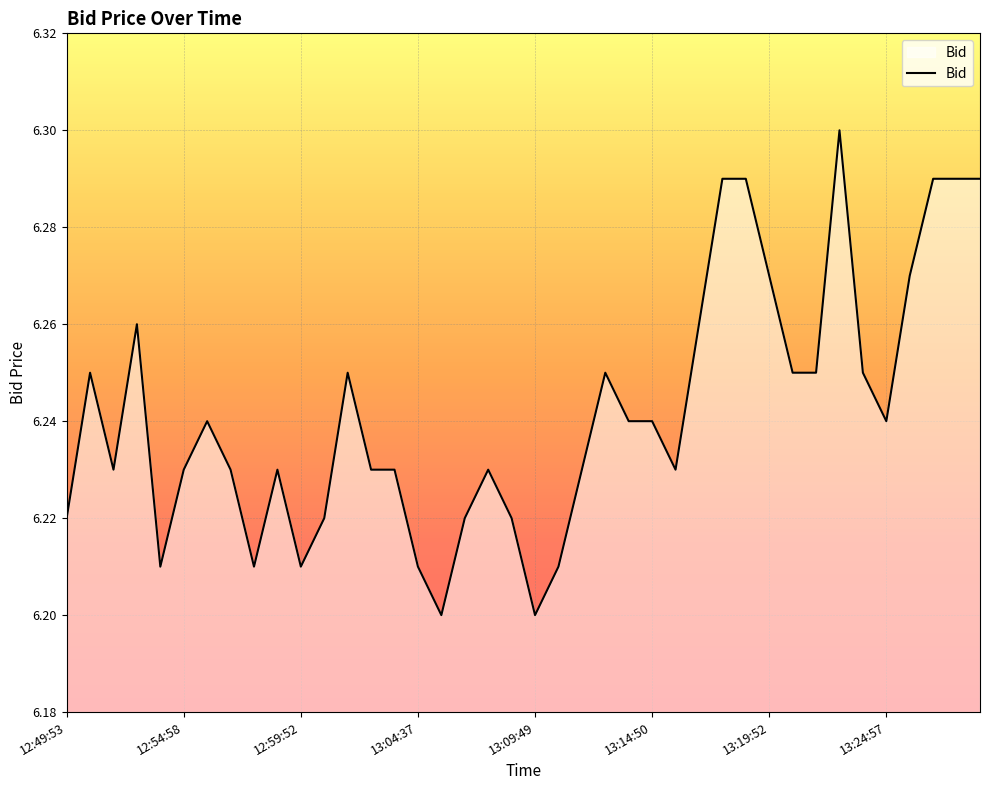

How many categories are shown in the chart?

40